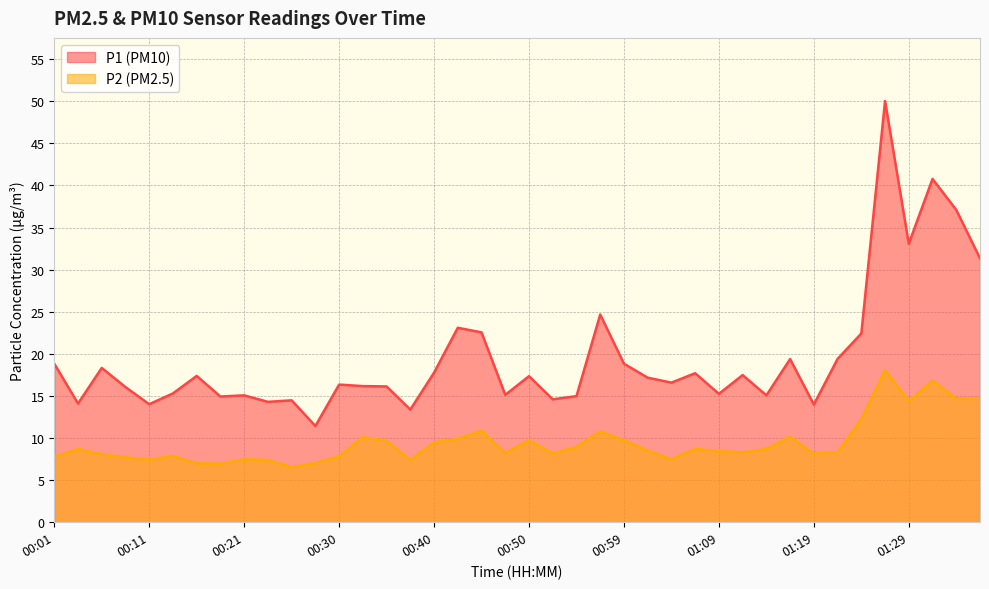

How many lines are shown in the chart?

2